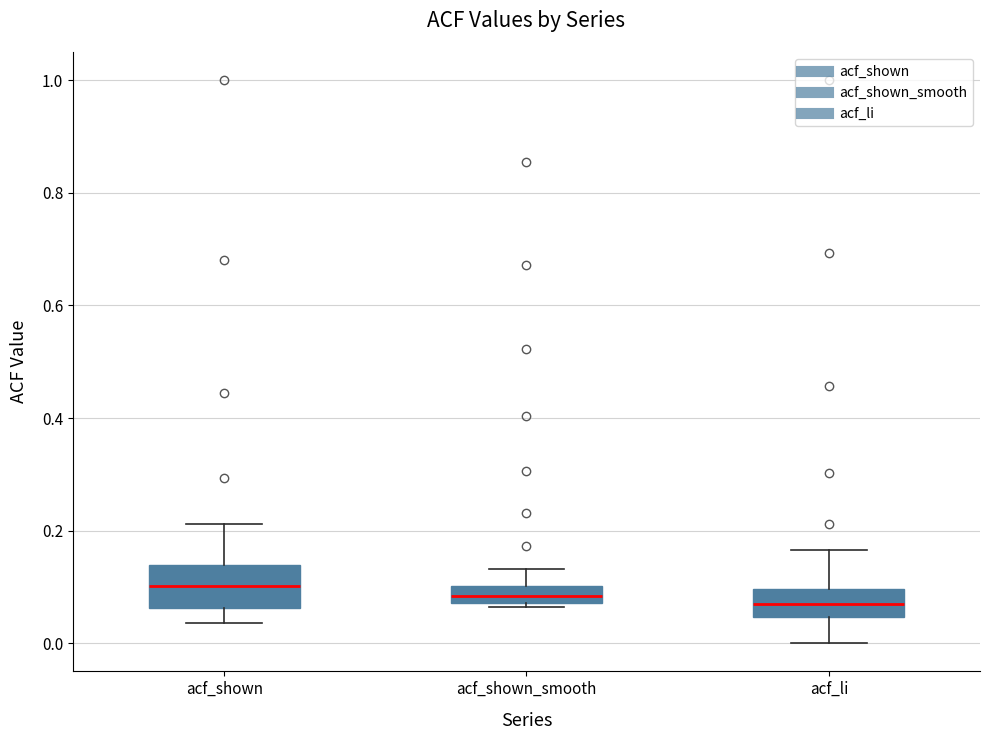

Which box is the tallest, from its lower edge to its upper edge?

acf_shown